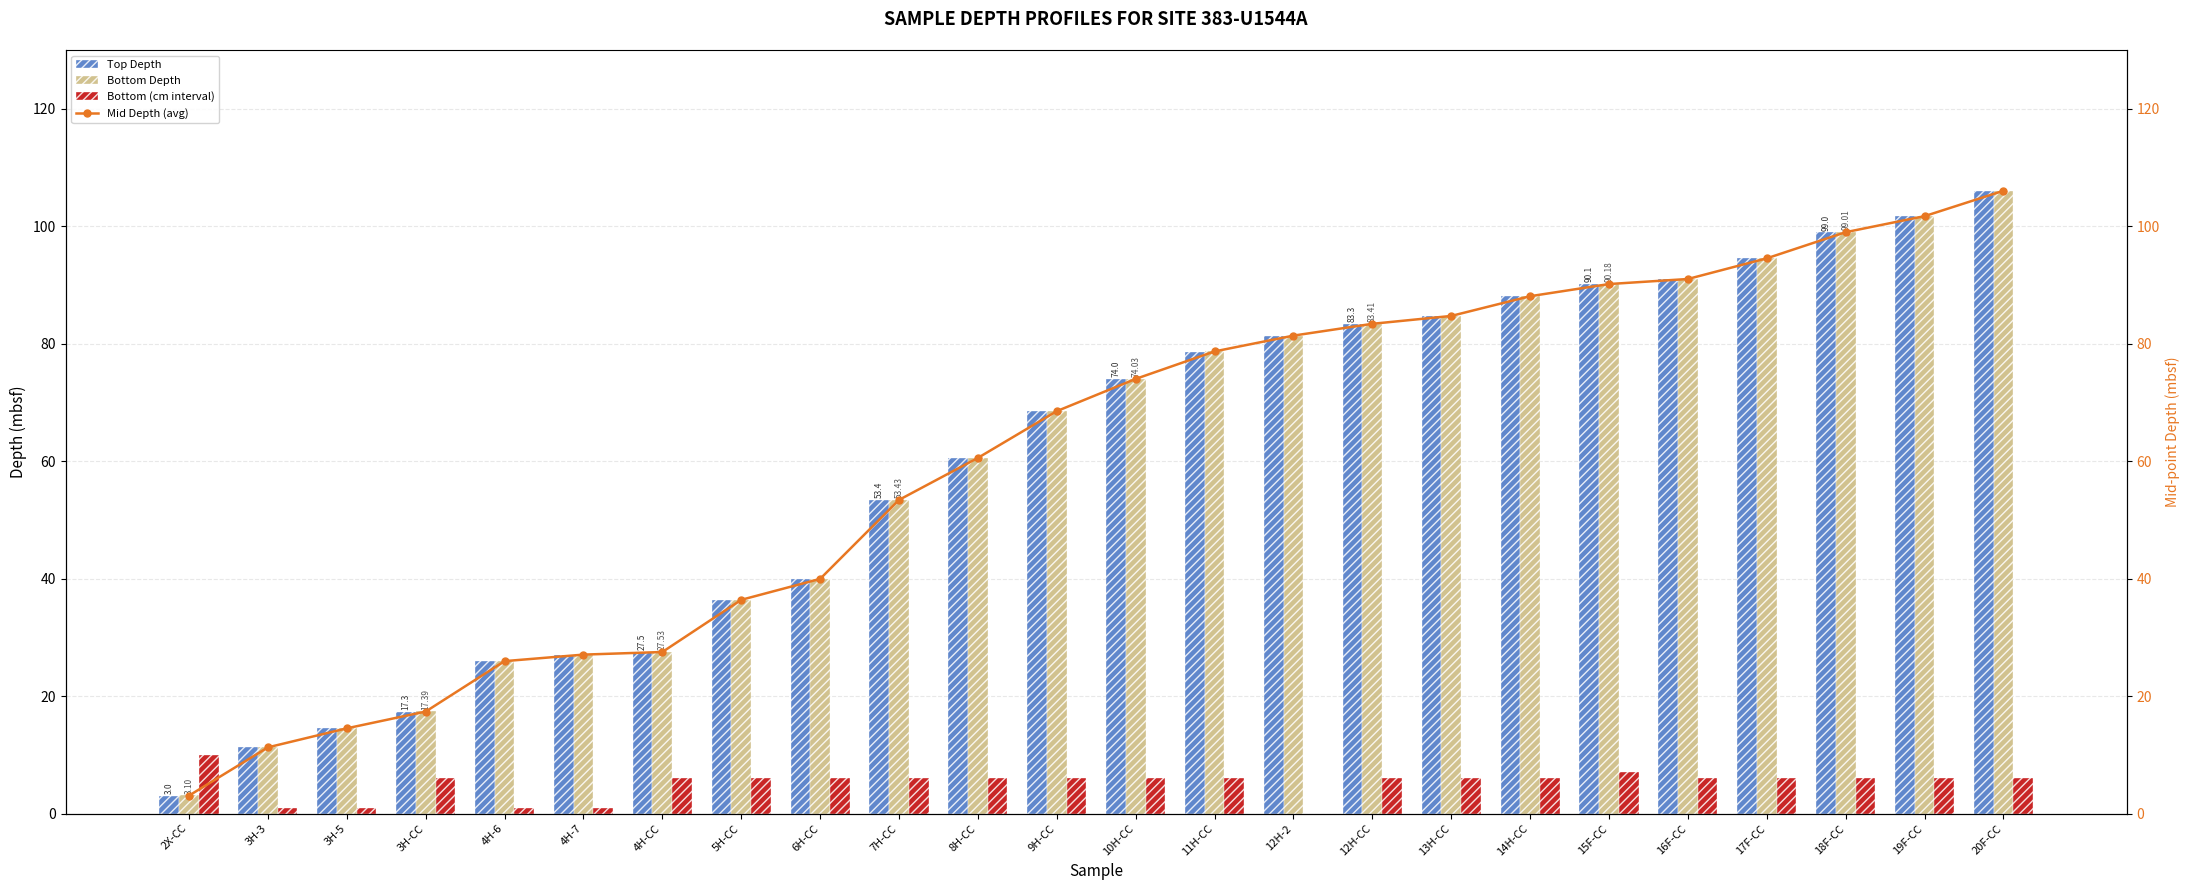

What is the total value across all series at 16F-CC?

279.0